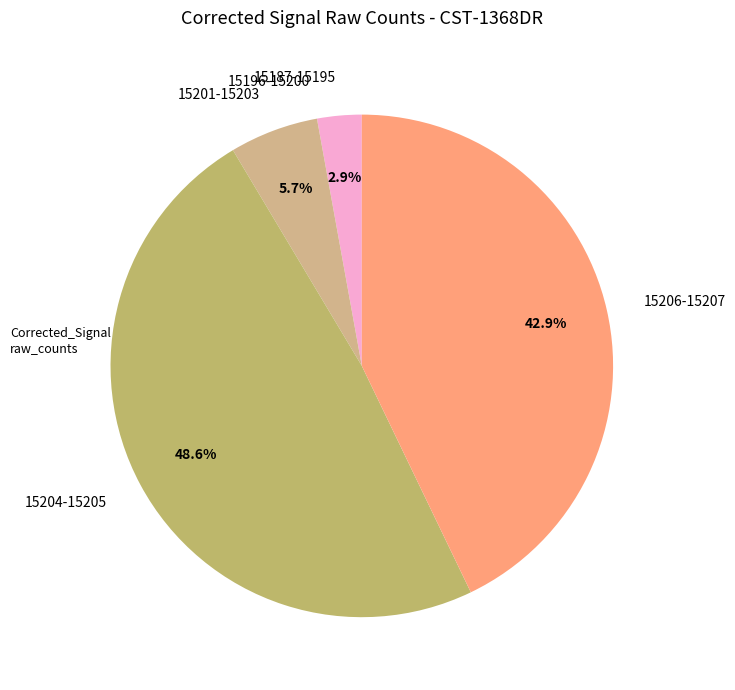

Does 15204-15205 represent more than half of the total?

No